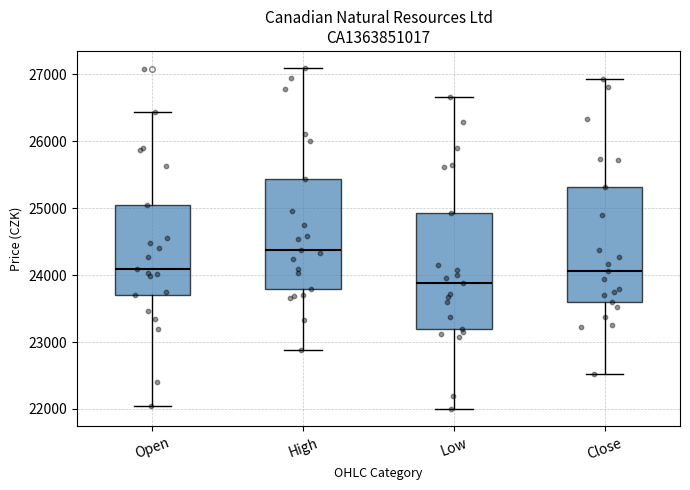

Which box has the lowest median line?

Low